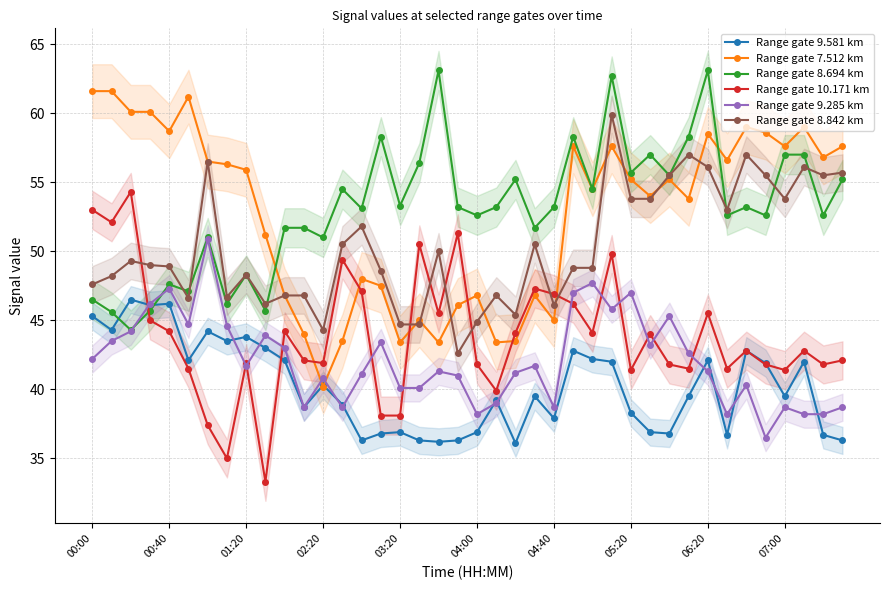

List the series in order of their peak value, lowest first.

Range gate 9.581 km, Range gate 9.285 km, Range gate 10.171 km, Range gate 8.842 km, Range gate 7.512 km, Range gate 8.694 km